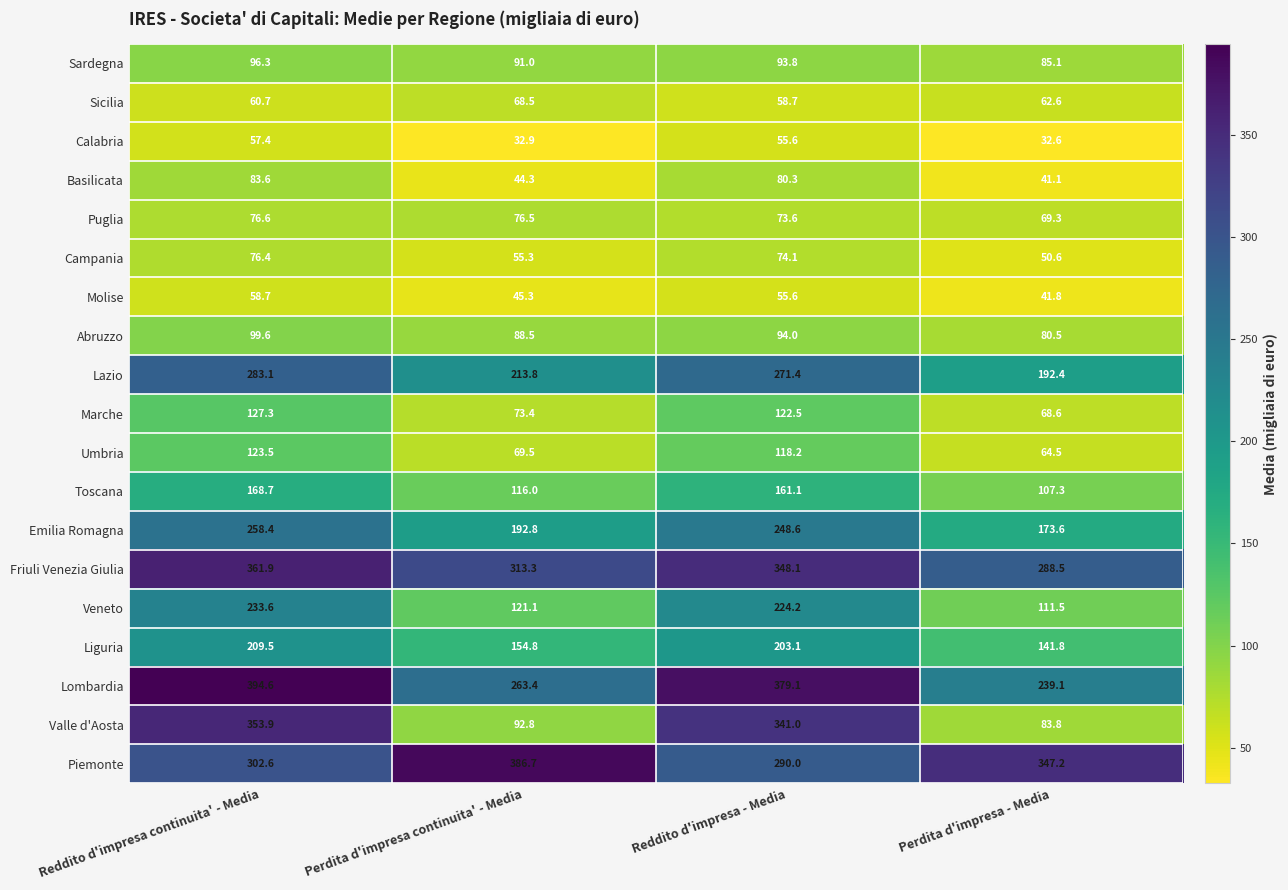

Is it true that Valle d'Aosta equals 160.0 at Perdita d'impresa continuita' - Media?

False